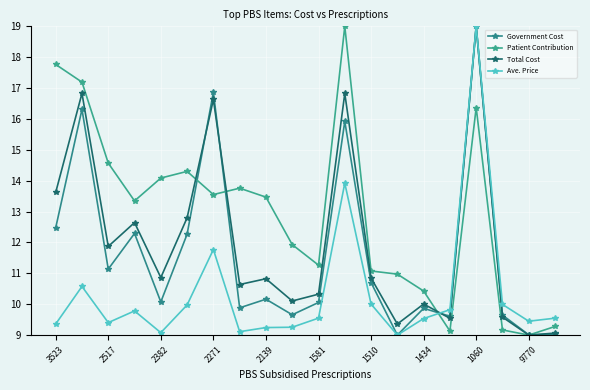

True or false: Patient Contribution has more than 1 interior local peaks.

True